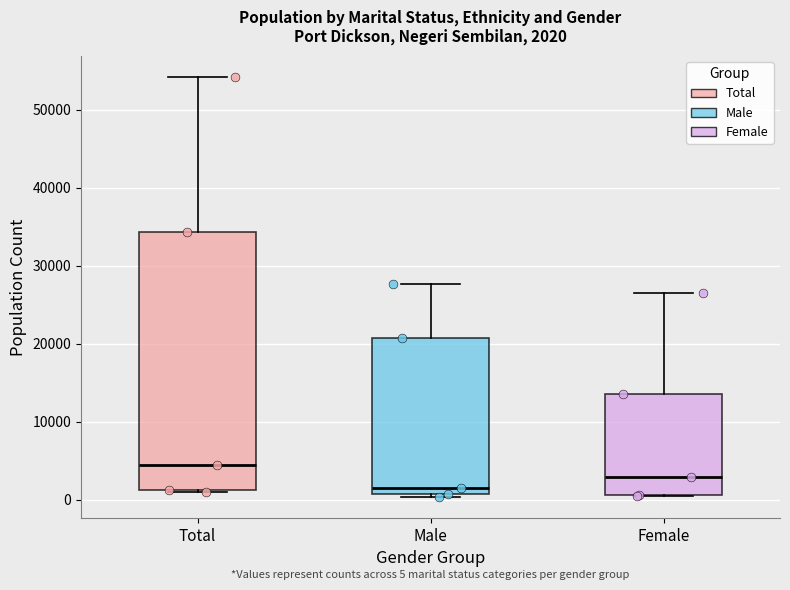

Comparing the boxes themselves (not the whiskers), which one is the tallest?

Total